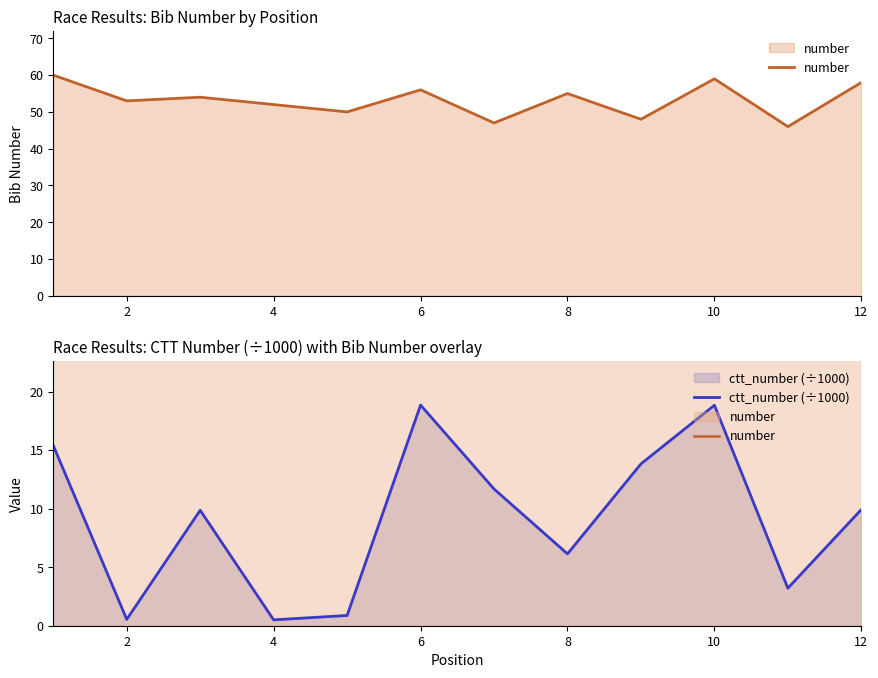

True or false: ctt_number (÷1000) has a value of 0.5 at 4.

True